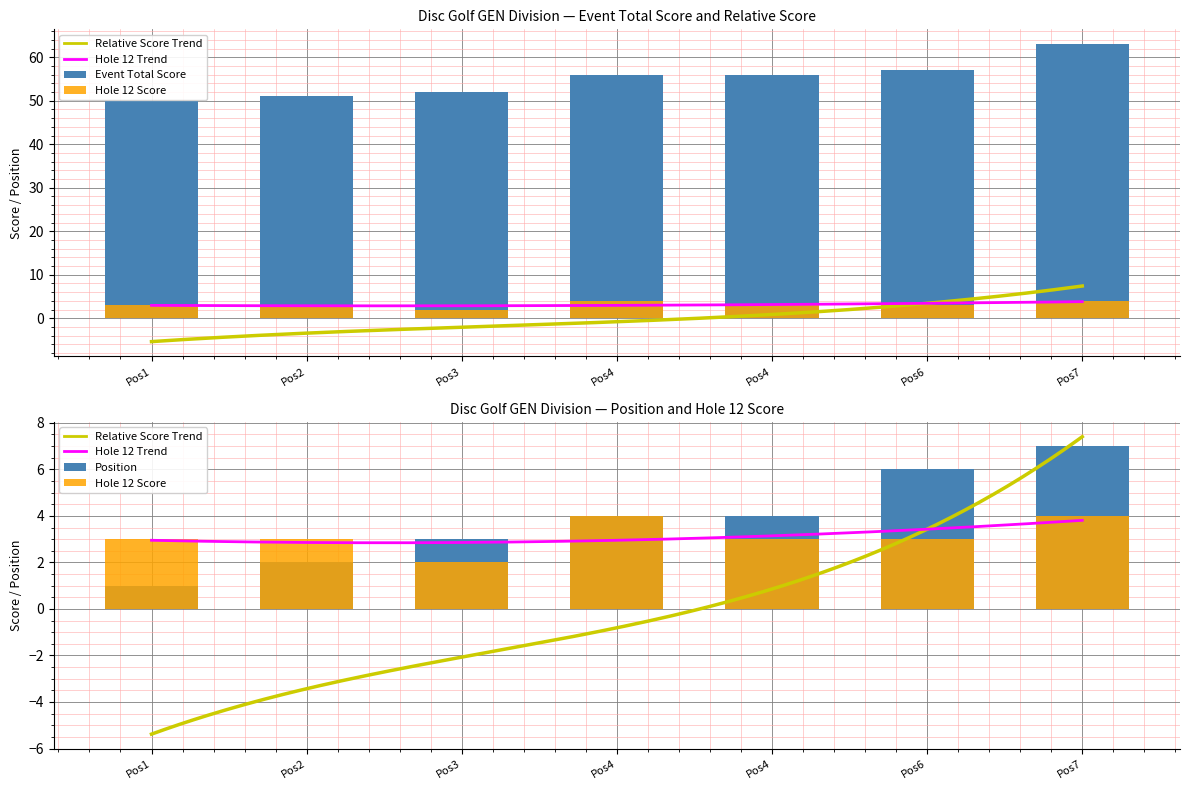

Rank the series by their maximum value, from lowest to highest.

Hole 12, Position, Event Total Score